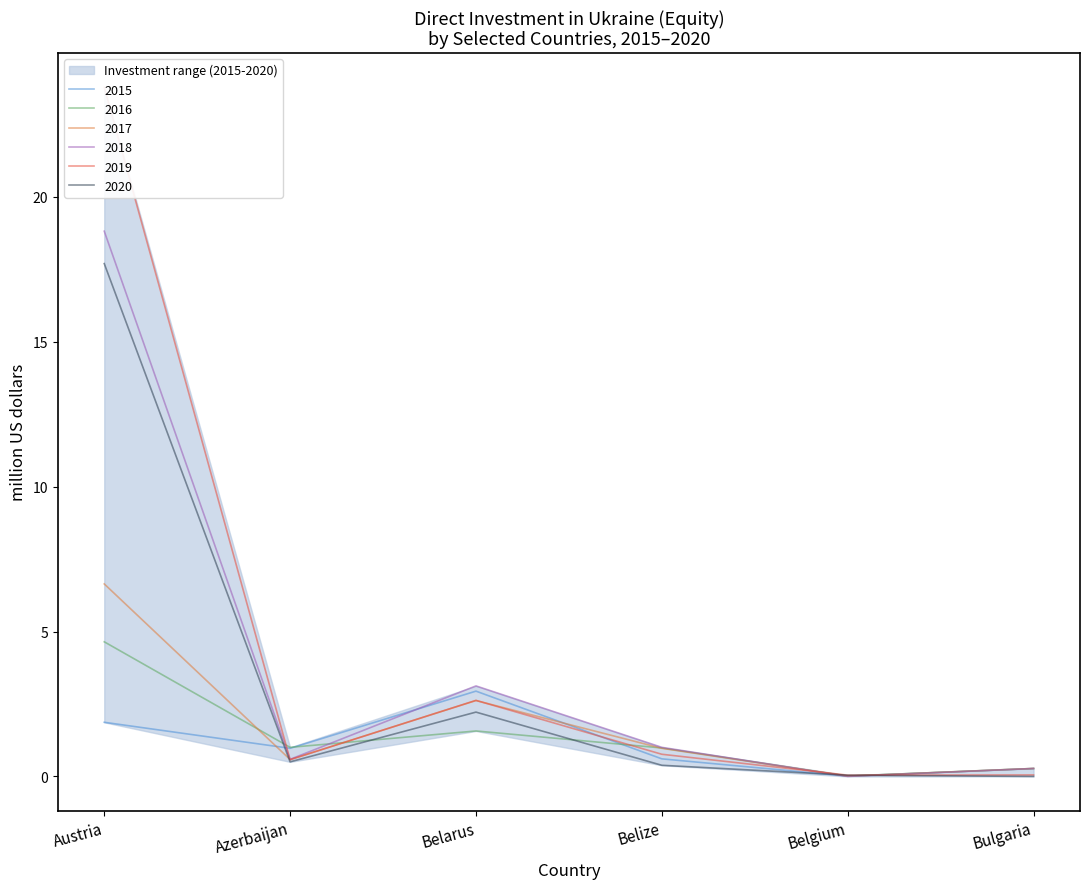

What is the sum of all 2019 values?

27.8